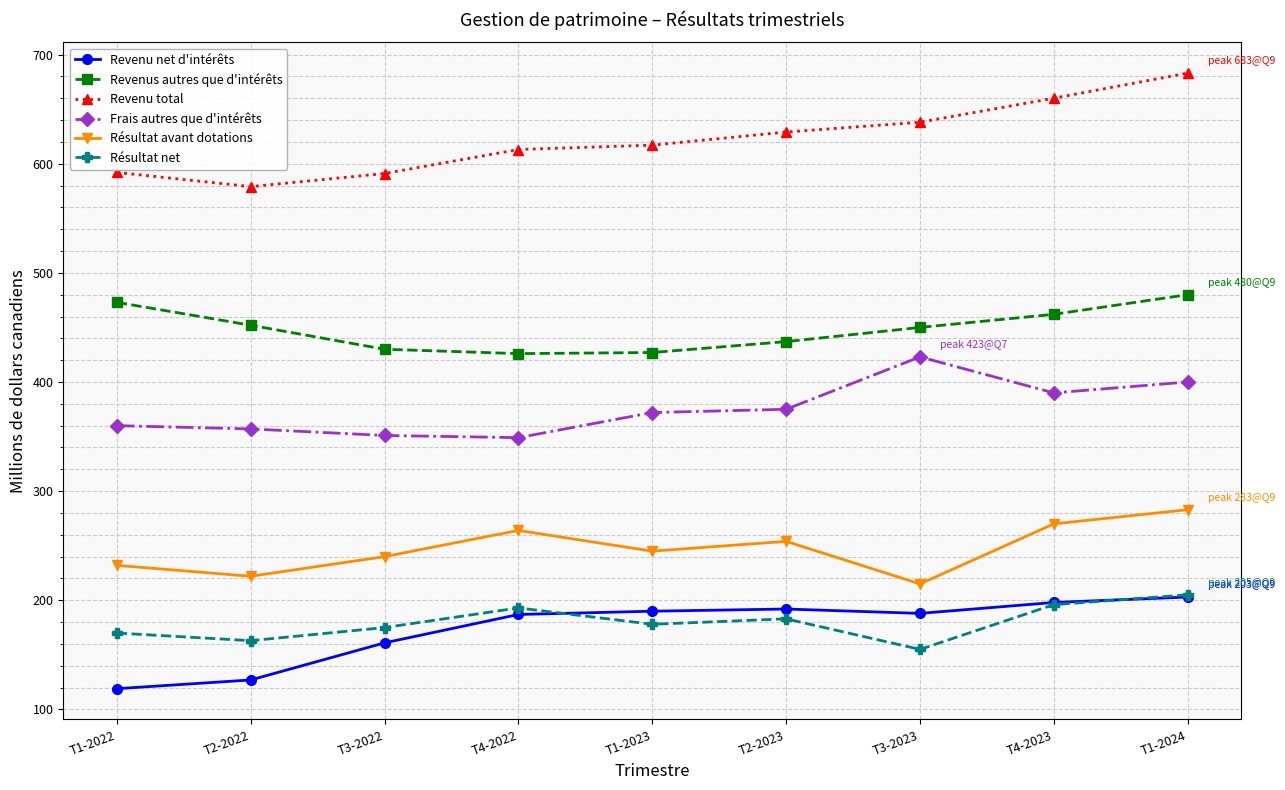

True or false: Revenu net d'intérêts has more than 0 points higher than both neighbors.

True